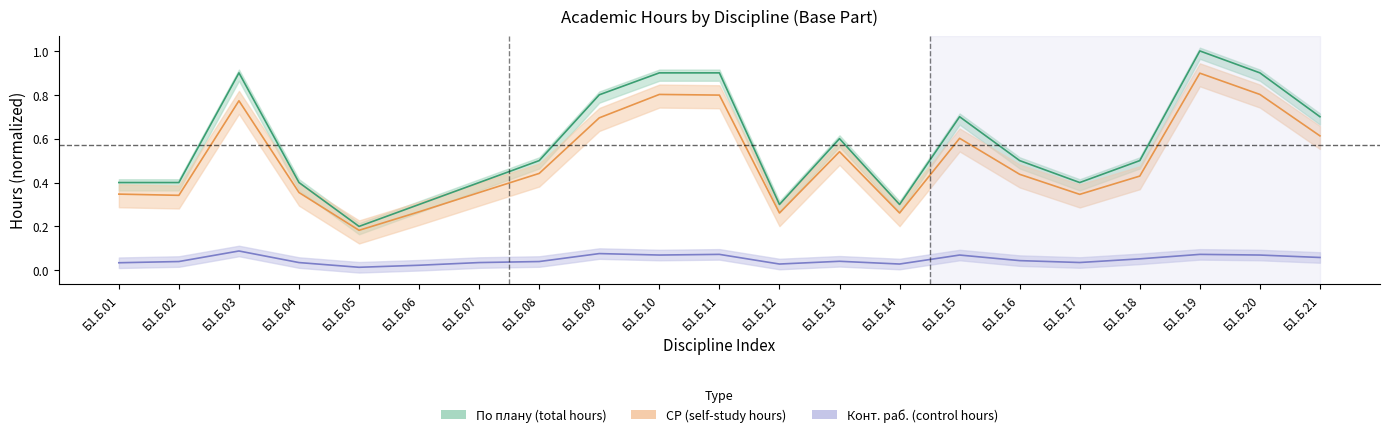

Count the number of categories in the chart.

21